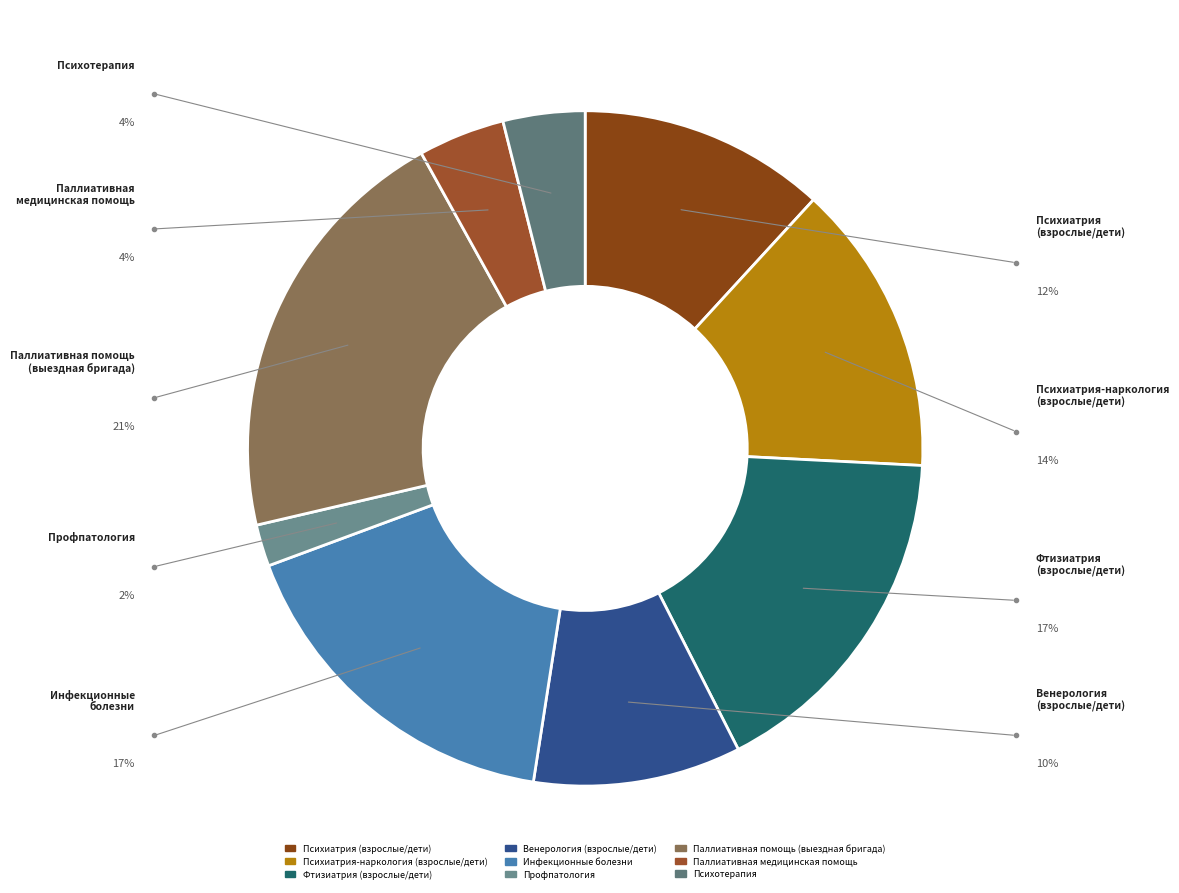

Does any single category account for the majority?

No